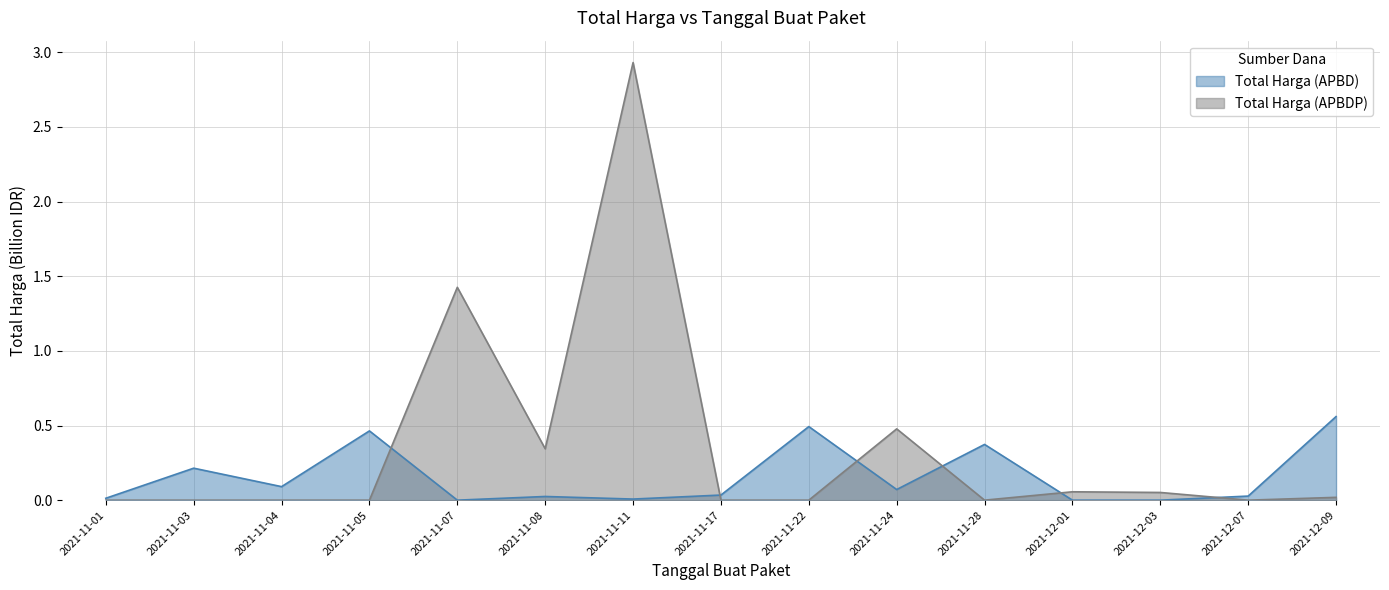

What position from the right is 2021-11-24?

6